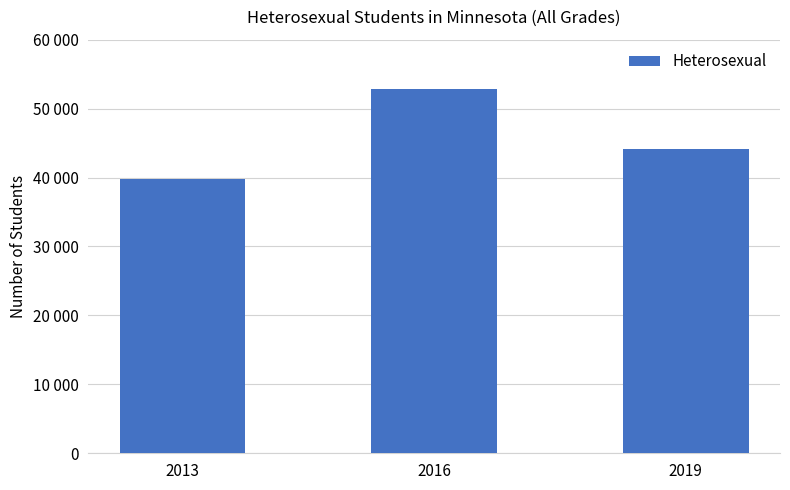

Rank the categories by value from highest to lowest.

2016, 2019, 2013